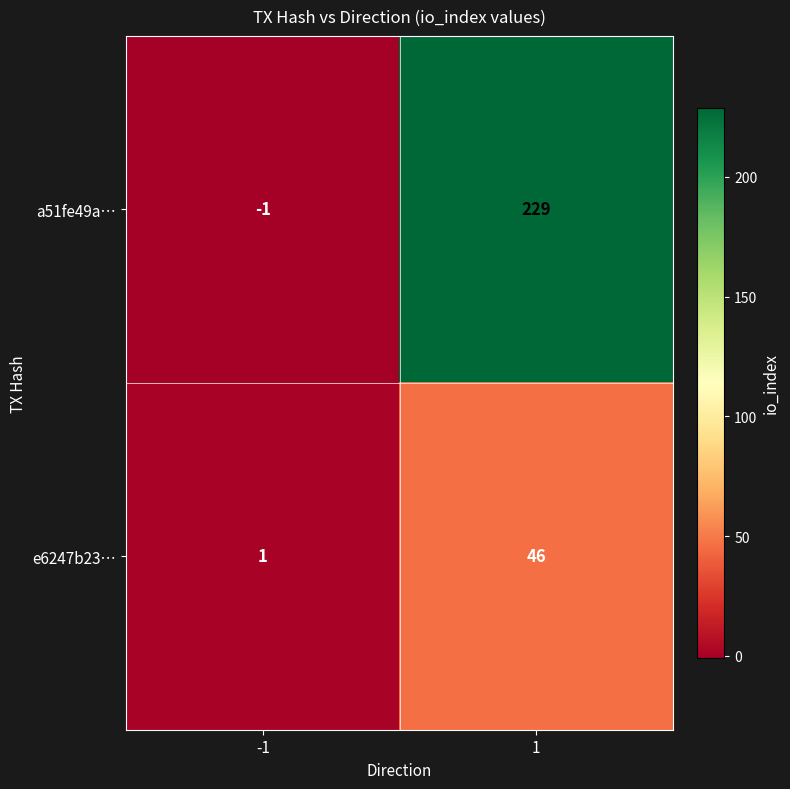

At -1, list the series in order from largest to smallest.

e6247b23…, a51fe49a…